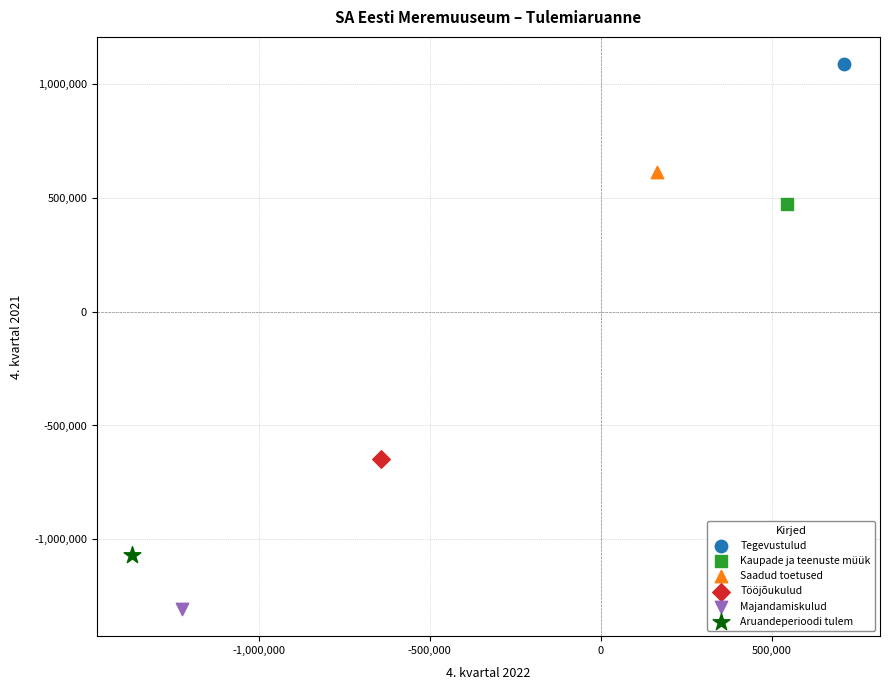

What are all the series names shown in the legend?

Tegevustulud, Kaupade ja teenuste müük, Saadud toetused, Tööjõukulud, Majandamiskulud, Aruandeperioodi tulem